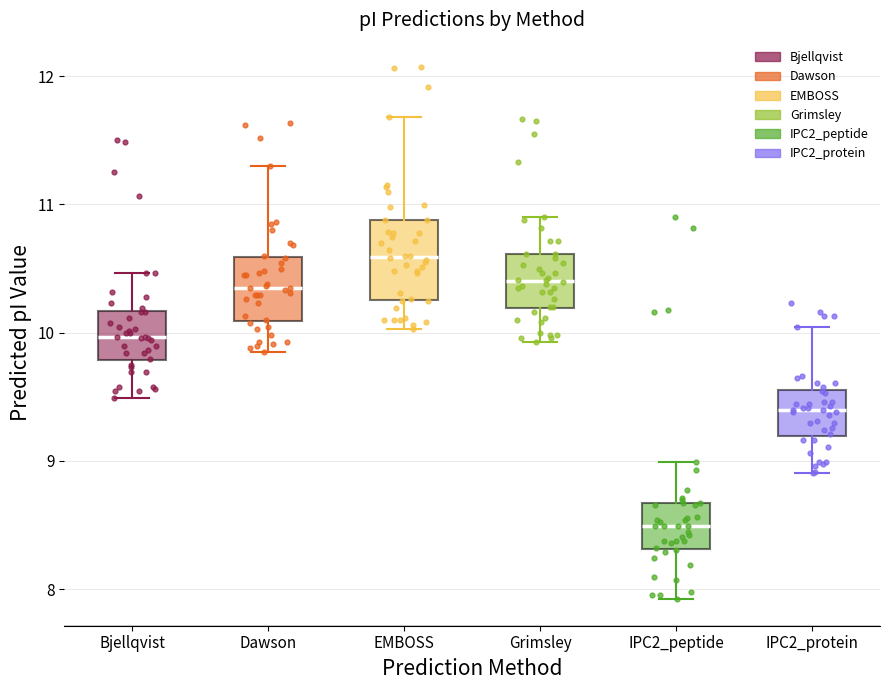

Reading left to right, read every box against the y-axis: the position of its median line, the range the box covers, and the ends of its whiskers. The values are not printed on the chart, so give them approximately, as read against the axis.

Bjellqvist: median 10.0, box 9.8 to 10.2, whiskers 9.5 to 10.5
Dawson: median 10.4, box 10.1 to 10.6, whiskers 9.9 to 11.3
EMBOSS: median 10.6, box 10.3 to 10.9, whiskers 10.0 to 11.7
Grimsley: median 10.4, box 10.2 to 10.6, whiskers 9.9 to 10.9
IPC2_peptide: median 8.5, box 8.3 to 8.7, whiskers 7.9 to 9.0
IPC2_protein: median 9.4, box 9.2 to 9.6, whiskers 8.9 to 10.0